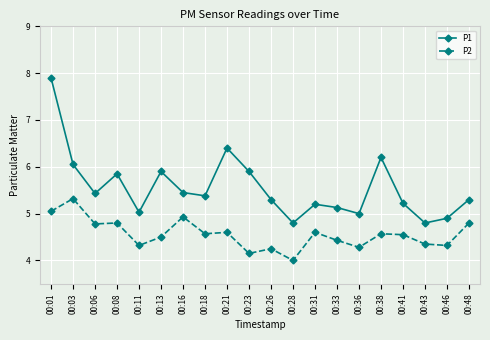

List the series in order of their overall mean, highest first.

P1, P2